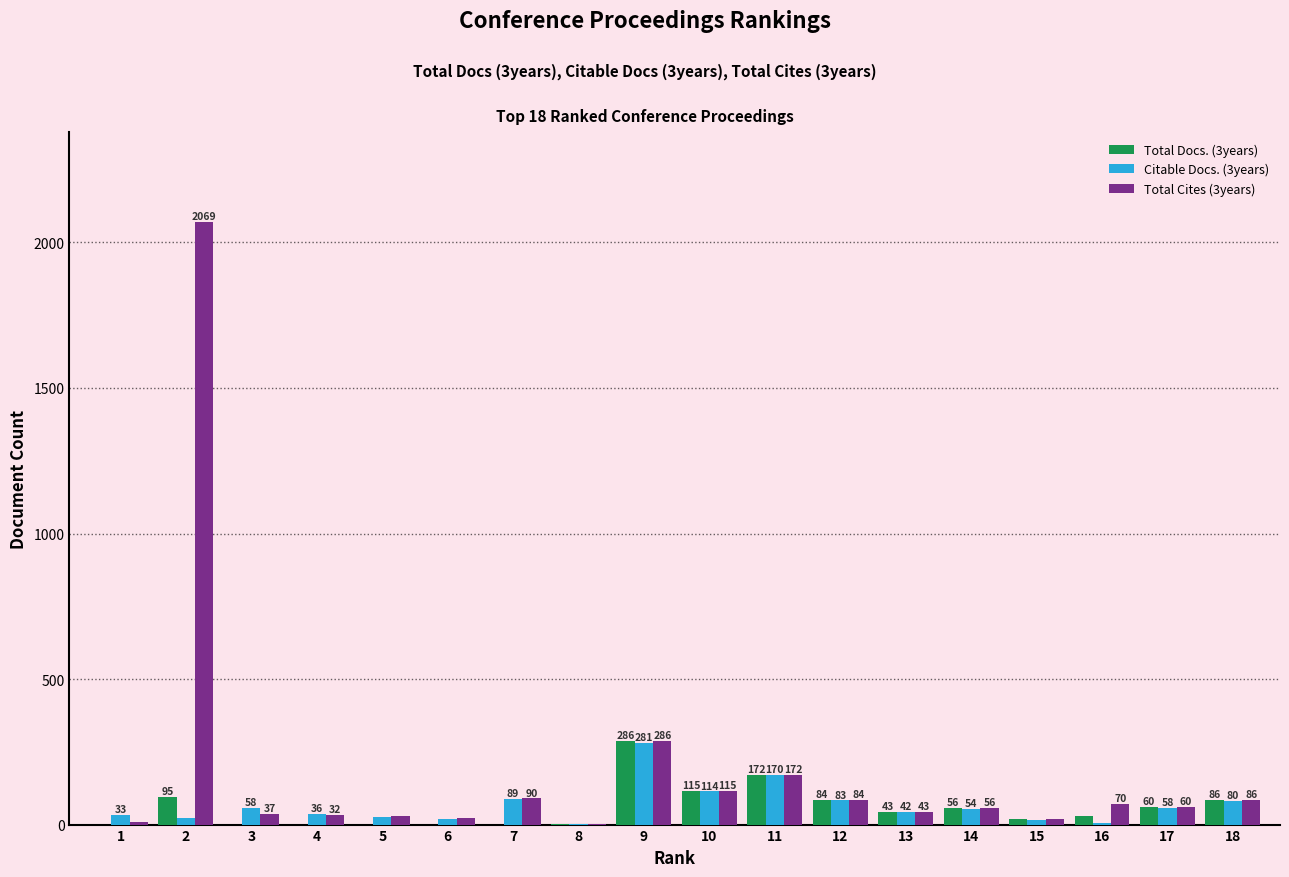

Which series changed the most between 1 and 4?

Total Cites (3years)